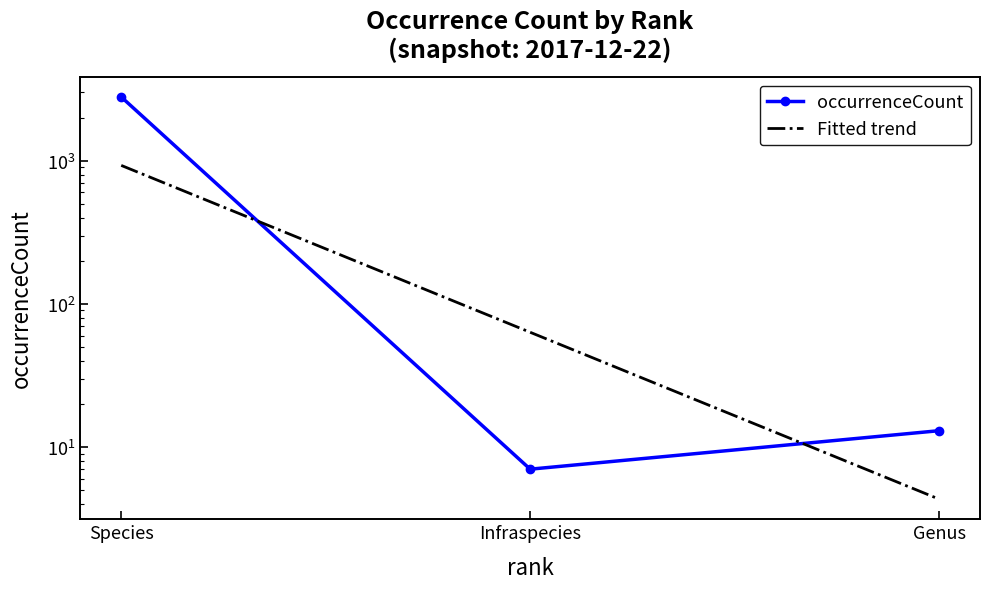

Rank the series at Species from highest to lowest value.

occurrenceCount, Fitted trend